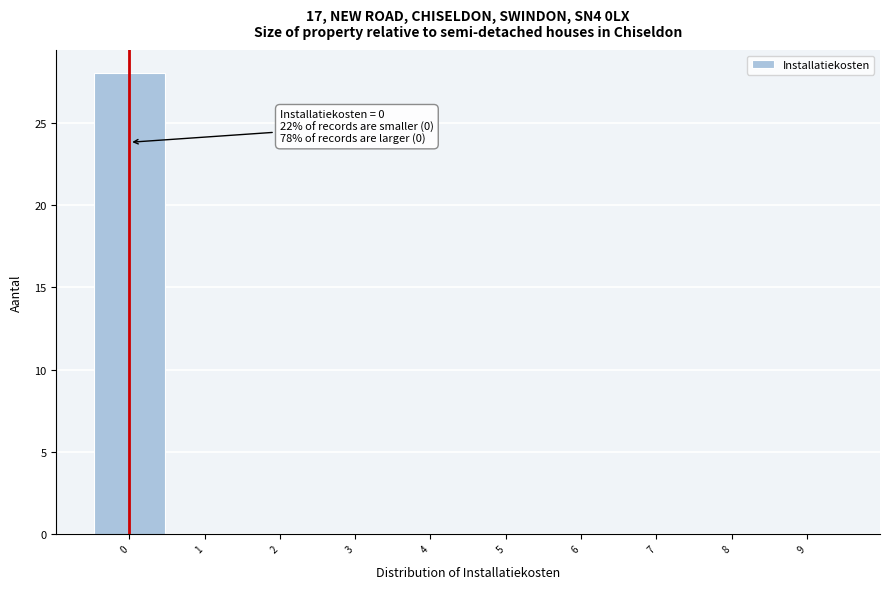

Which range on the x-axis has the tallest bar?

-0.5 to 0.5